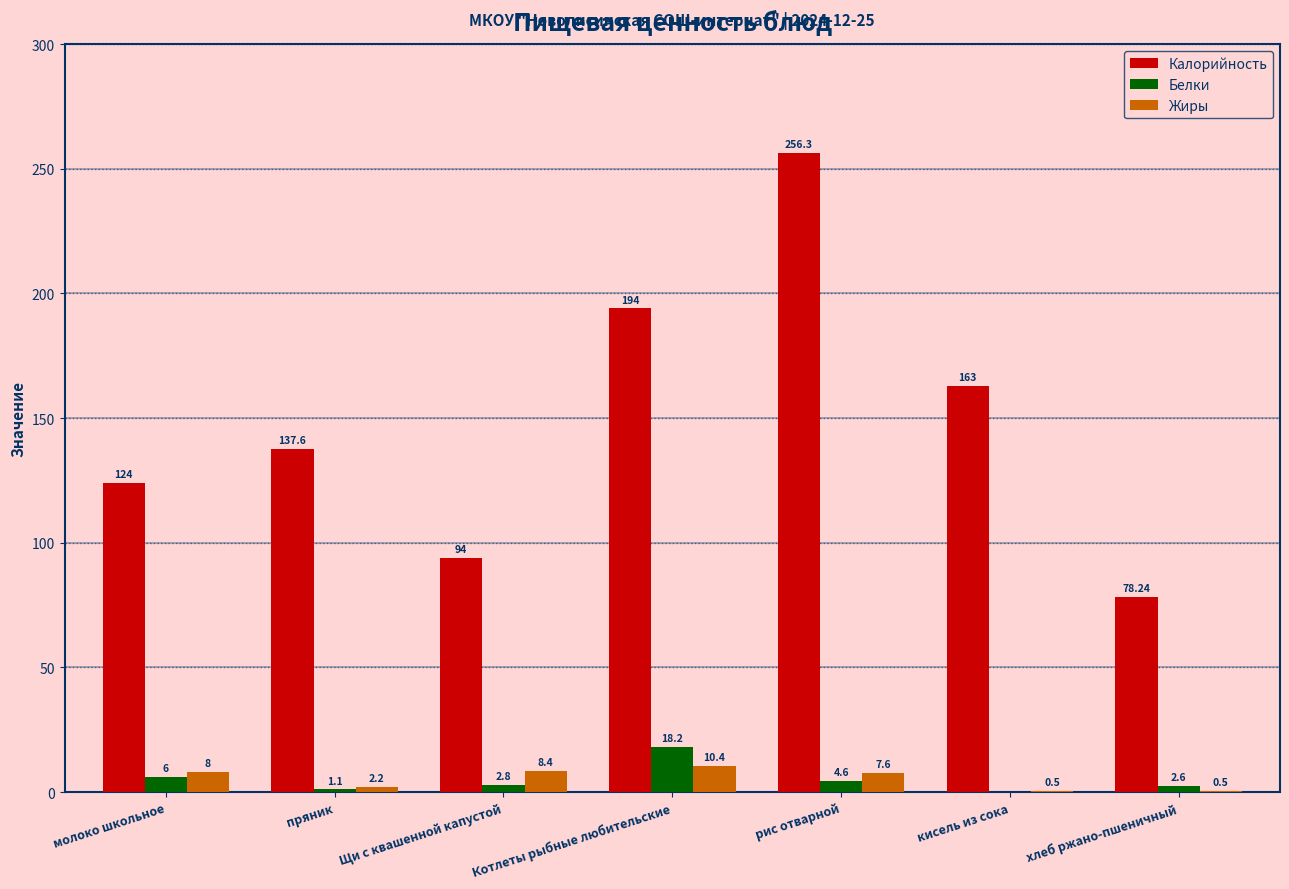

What is the sum of all Калорийность values?

1047.1